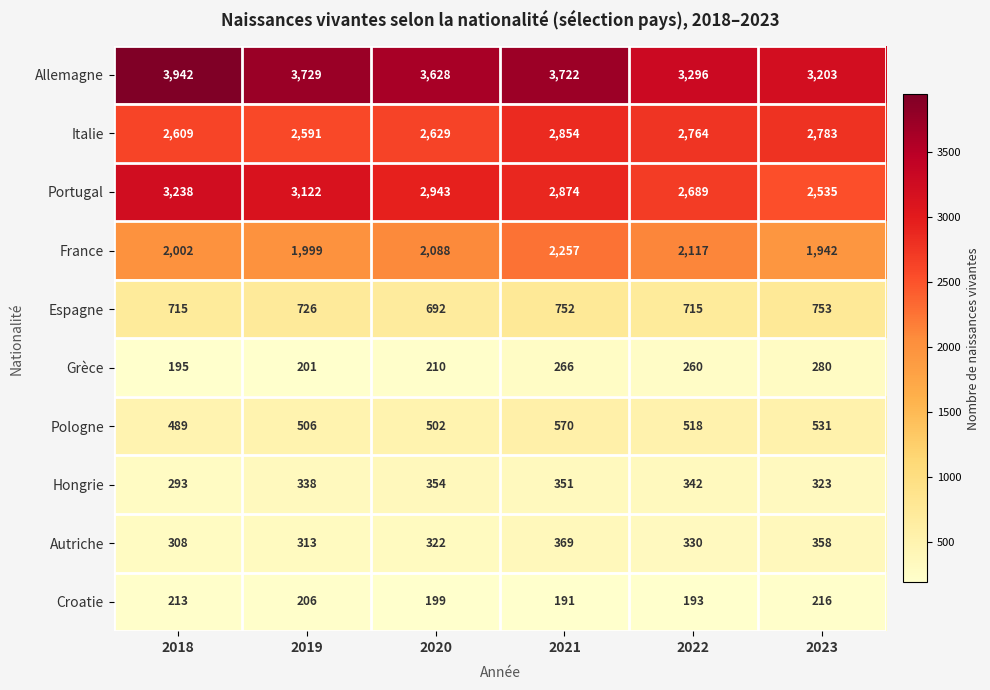

Where is Espagne nearest to the value 722?

2019